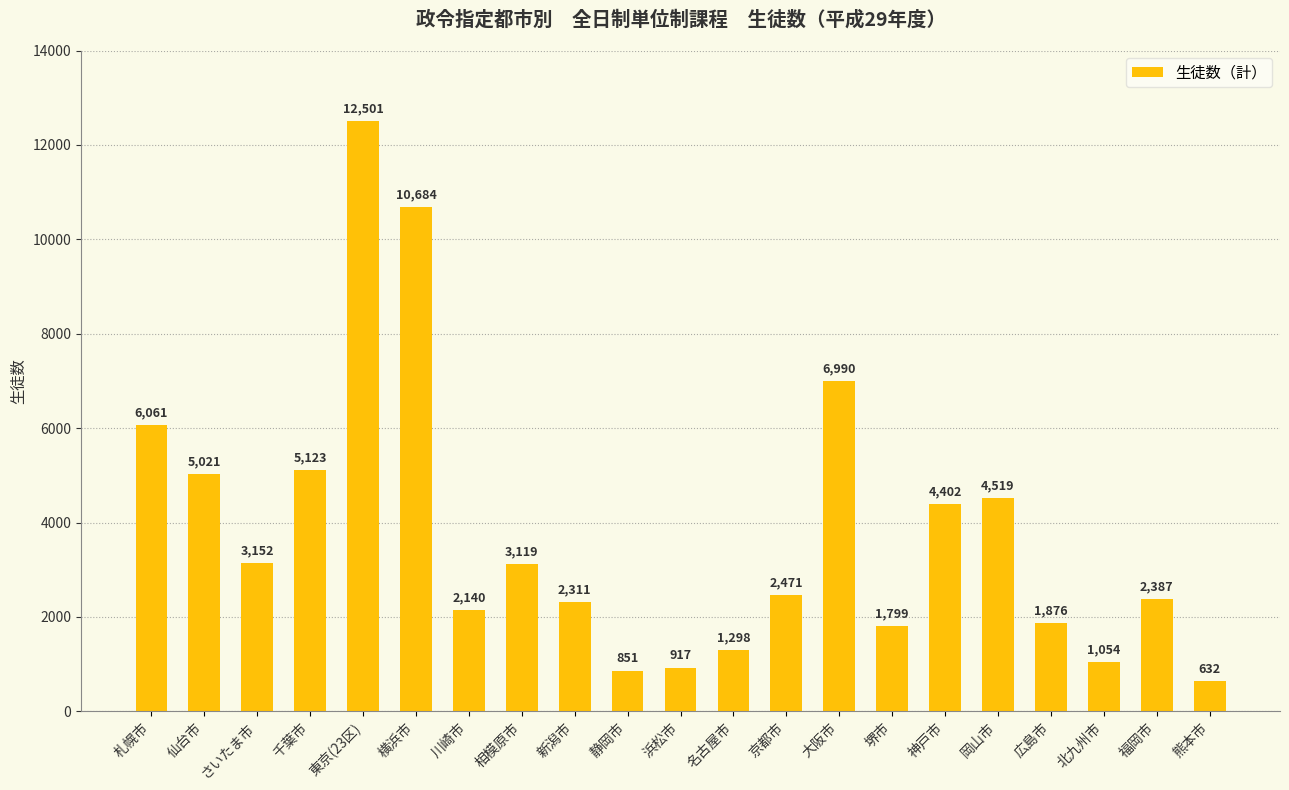

Are the bars grouped side by side (vs. stacked)?

No